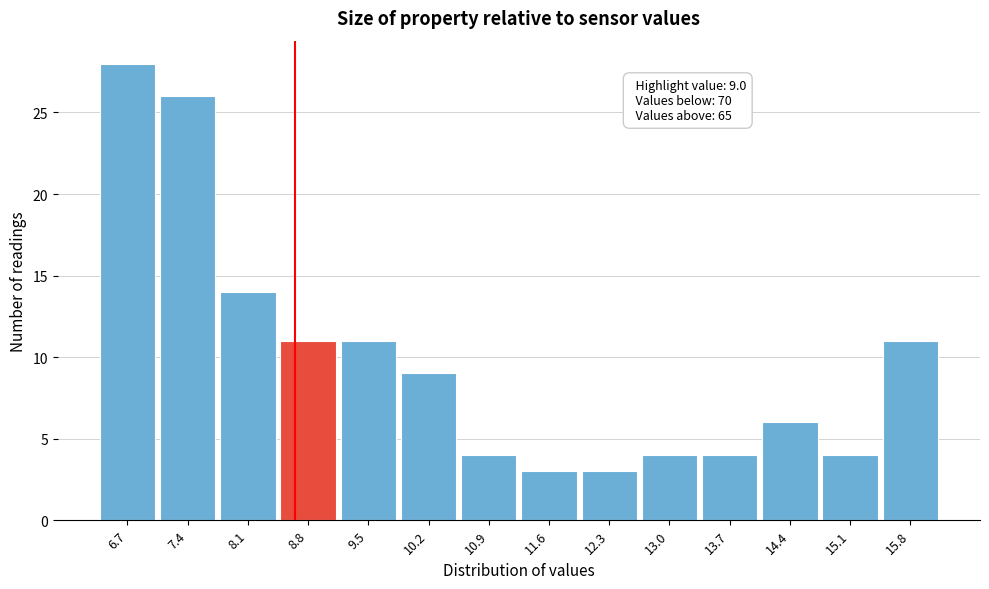

Reading left to right, what are all the values shown in this chart?

28	26	14	11	11	9	4	3	3	4	4	6	4	11